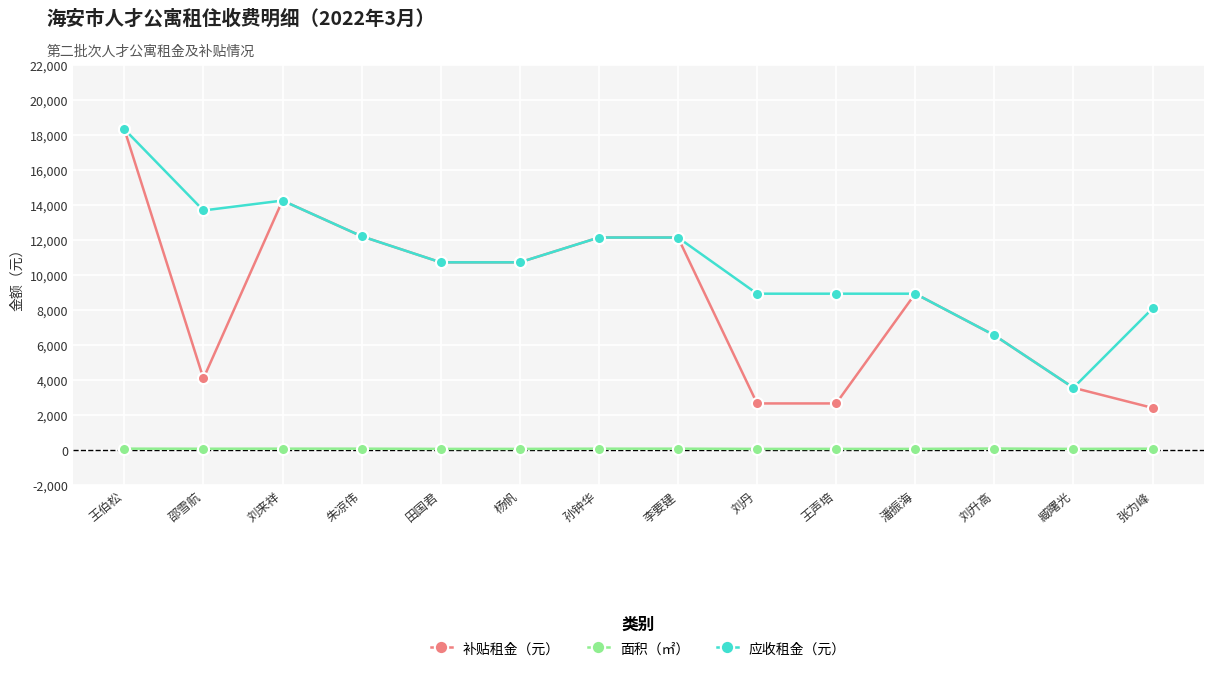

Is the value of 面积（㎡） at 刘升高 greater than the value of 补贴租金（元） at 邵雪航?

No